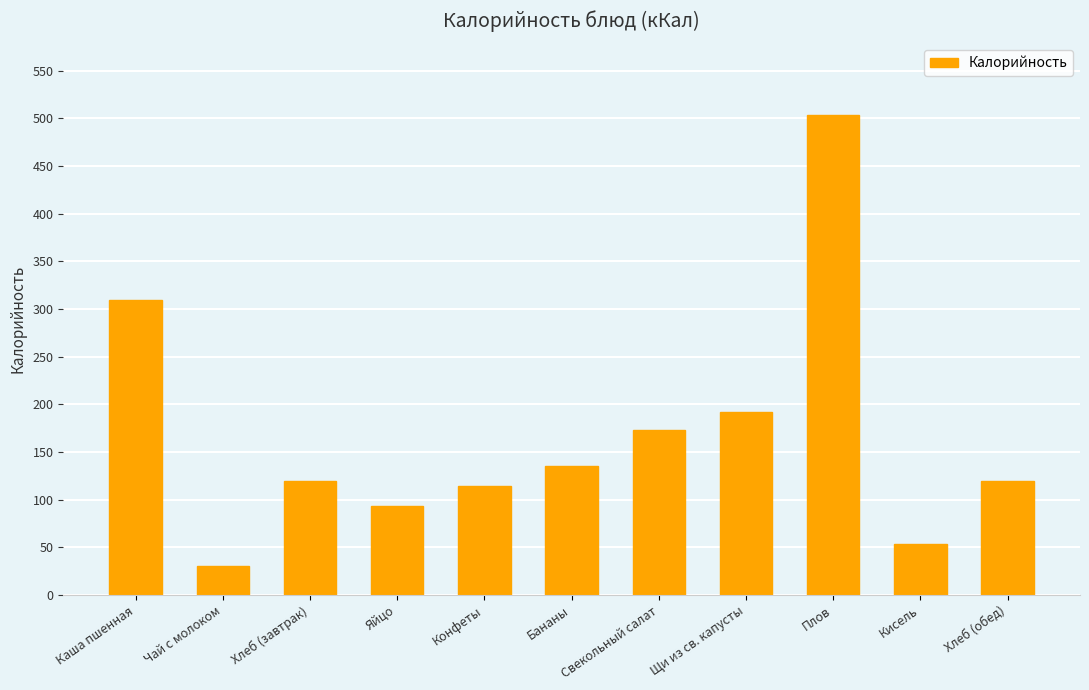

How many values exceed 119?

7